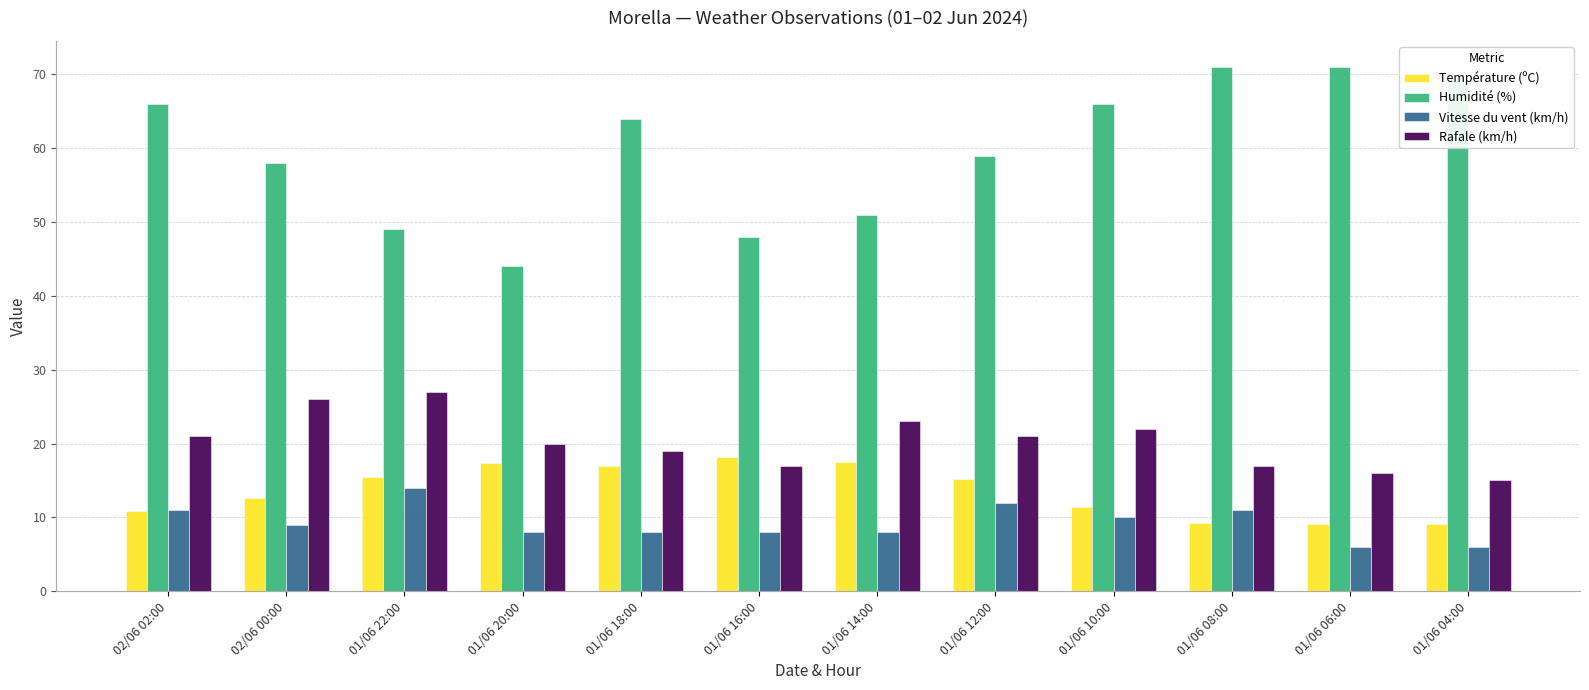

How many categories are shown in the chart?

12